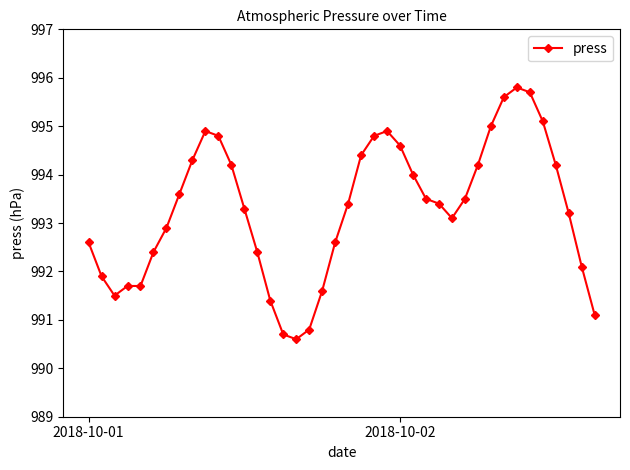

What is the smallest value displayed?

990.6